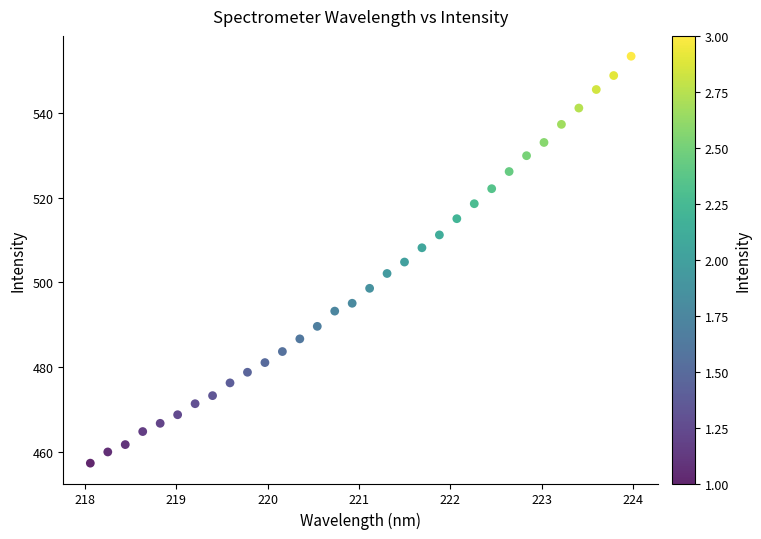

What is the range of Y values (max minus min)?

96.1